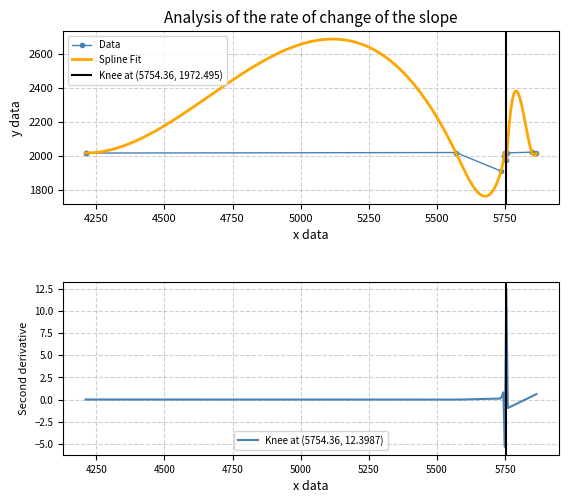

What is the value of the Data point at the 10th from the left?

2017